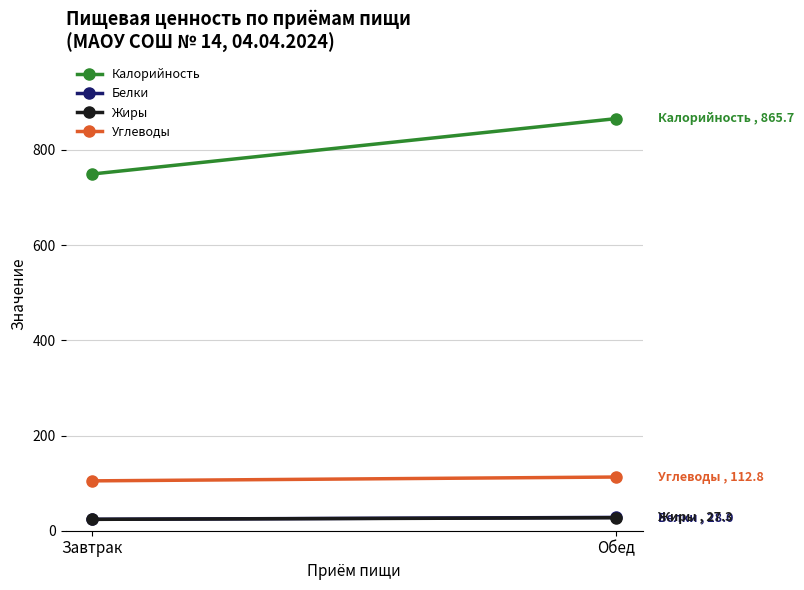

The Калорийность series shows 865.7 at Обед. True or false?

True